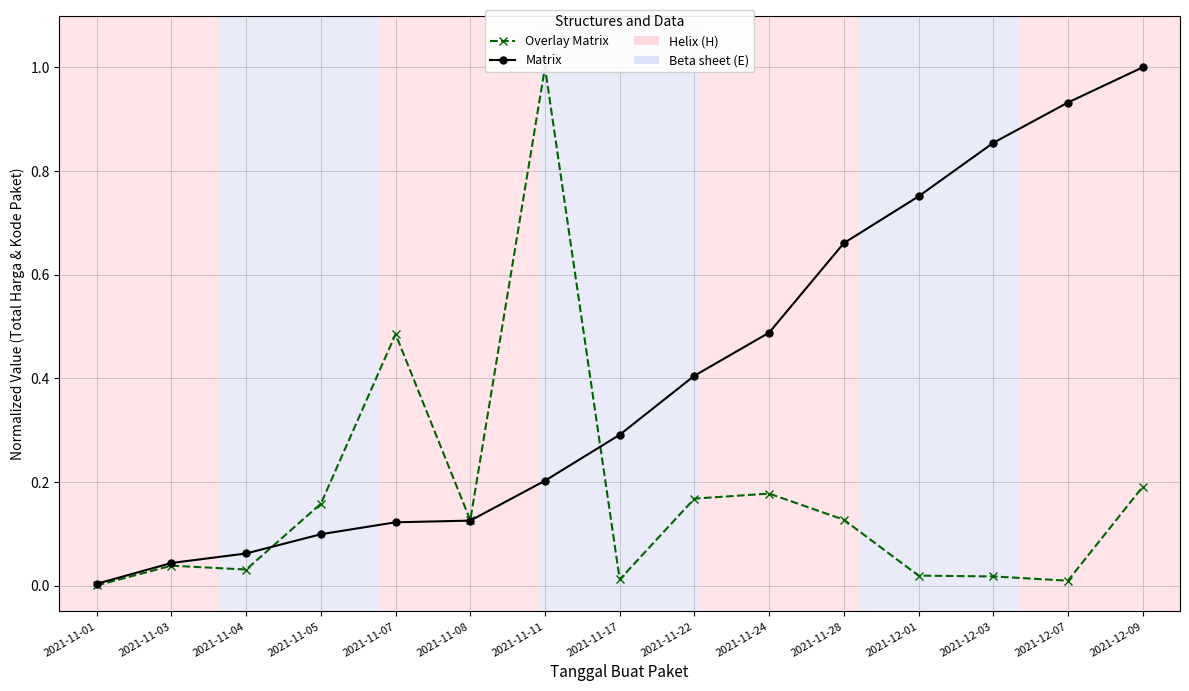

At which category is the sum across all series the highest?

2021-11-11